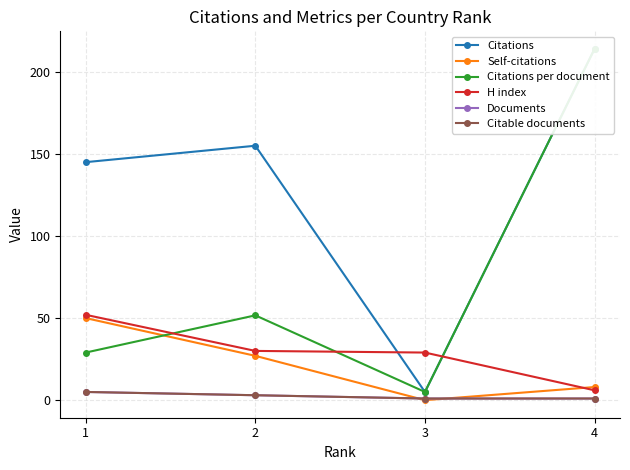

Reading left to right, transcribe all the data shown in this chart.

Citations: 1=145.0	2=155.0	3=5.0	4=214.0
Self-citations: 1=50.0	2=27.0	3=0.0	4=8.0
Citations per document: 1=29.0	2=51.7	3=5.0	4=214.0
H index: 1=52.0	2=30.0	3=29.0	4=6.0
Documents: 1=5.0	2=3.0	3=1.0	4=1.0
Citable documents: 1=5.0	2=3.0	3=1.0	4=1.0